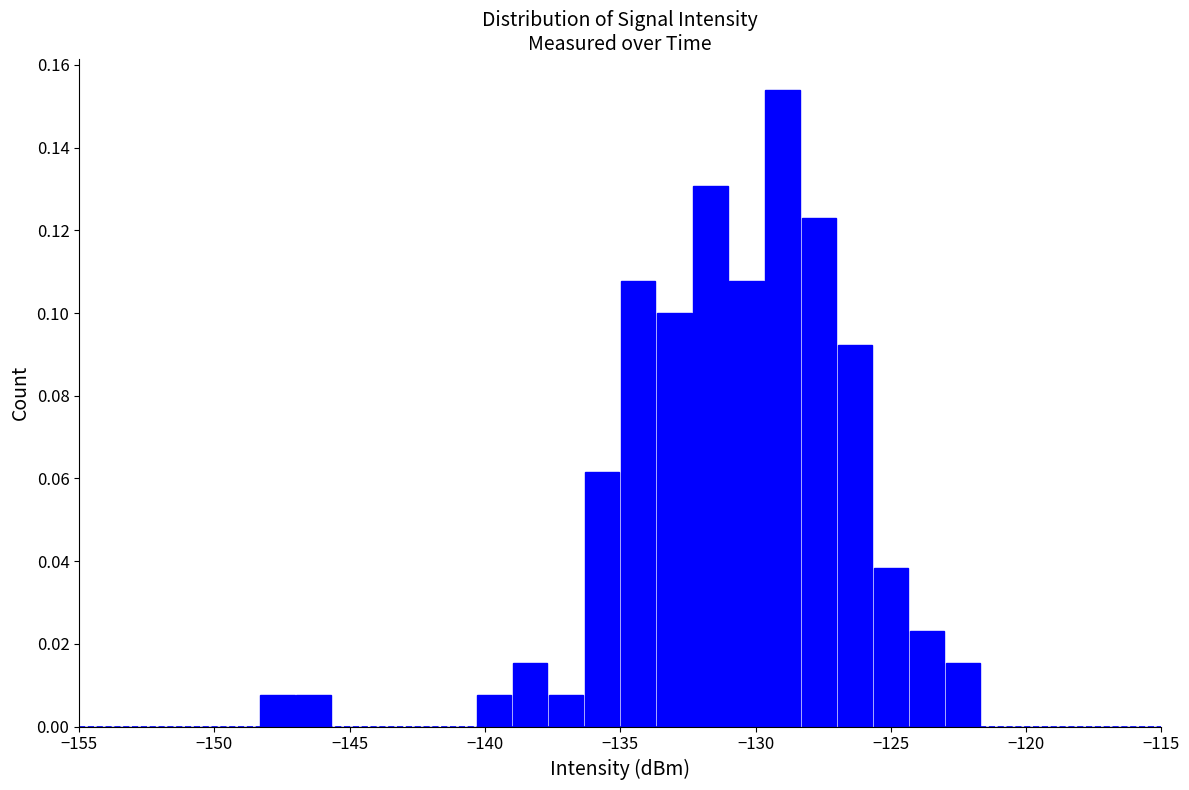

Read against the x-axis, roughly where is the centre of the tallest bar?

-129.0